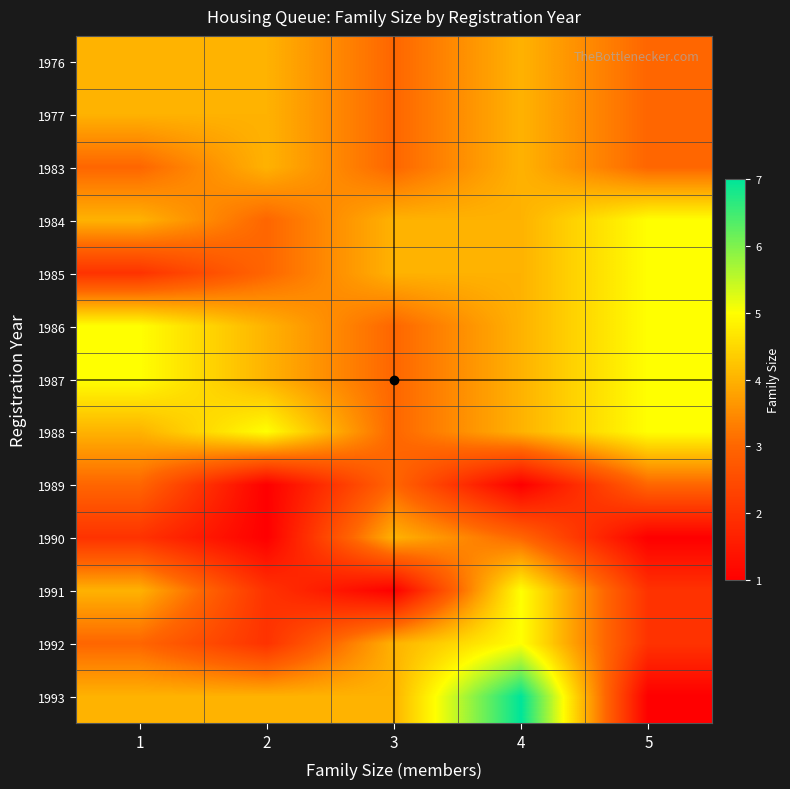

Reading left to right, list all the values displayed in this chart.

1976: 1=4	2=4	3=3	4=4	5=3
1977: 1=4	2=4	3=3	4=4	5=3
1983: 1=3	2=4	3=3	4=4	5=3
1984: 1=4	2=3	3=4	4=4	5=5
1985: 1=2	2=3	3=4	4=4	5=5
1986: 1=5	2=4	3=3	4=4	5=5
1987: 1=5	2=4	3=3	4=4	5=5
1988: 1=4	2=5	3=3	4=4	5=5
1989: 1=3	2=1	3=3	4=1	5=3
1990: 1=2	2=1	3=4	4=3	5=1
1991: 1=4	2=2	3=1	4=5	5=2
1992: 1=3	2=2	3=4	4=5	5=2
1993: 1=4	2=4	3=4	4=7	5=1